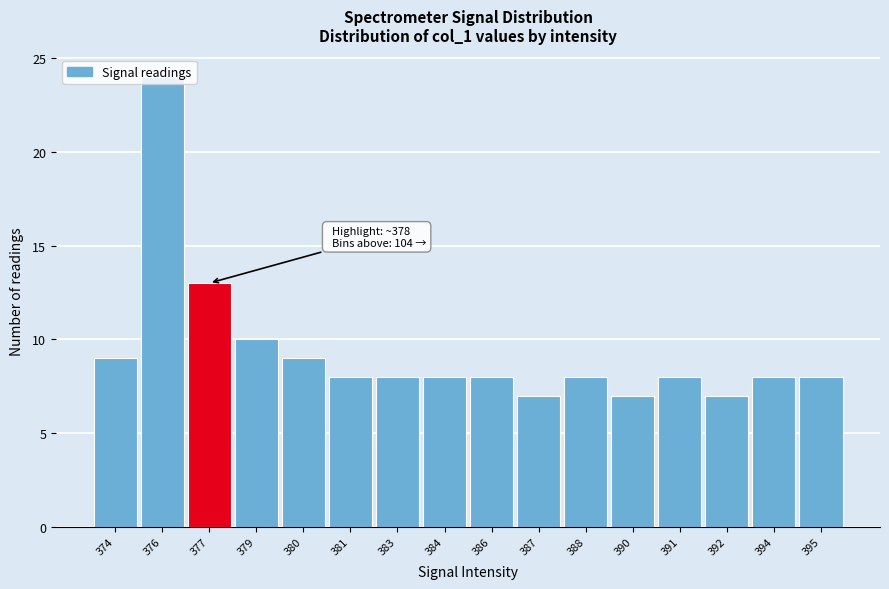

Read the value at 379.

10